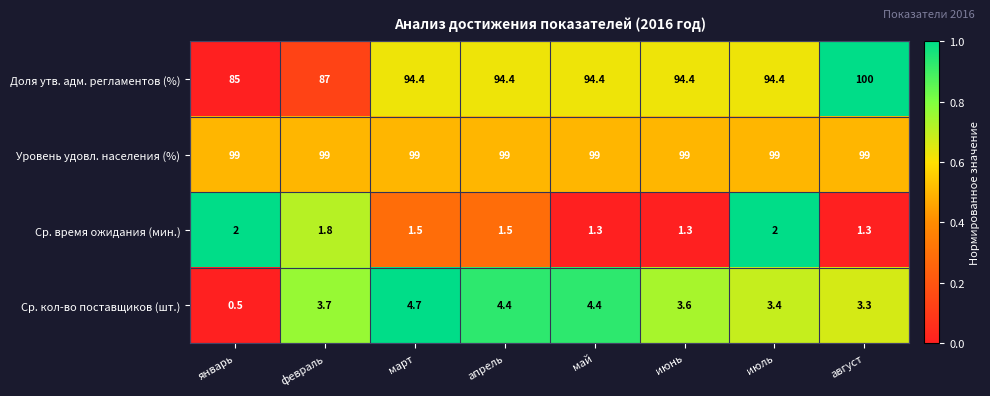

Count the number of data series in this chart.

4